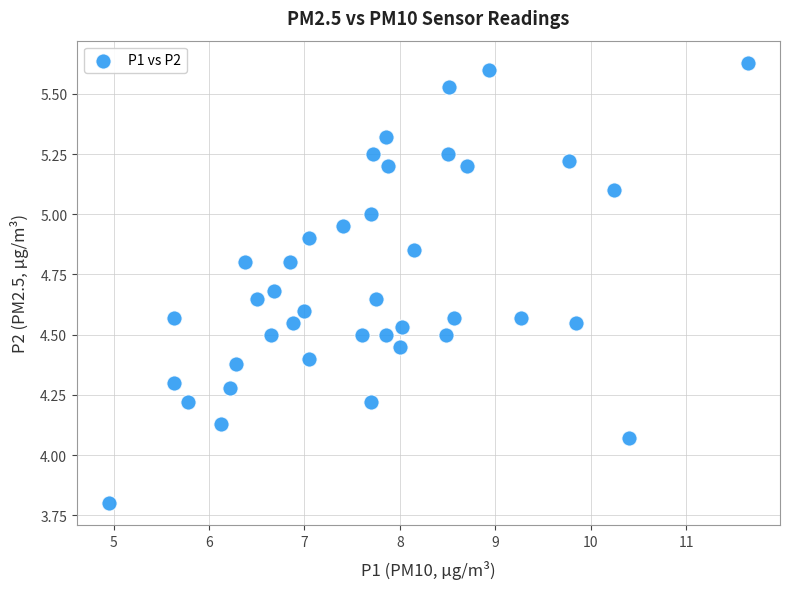

What is the range of X values (max minus min)?

6.7